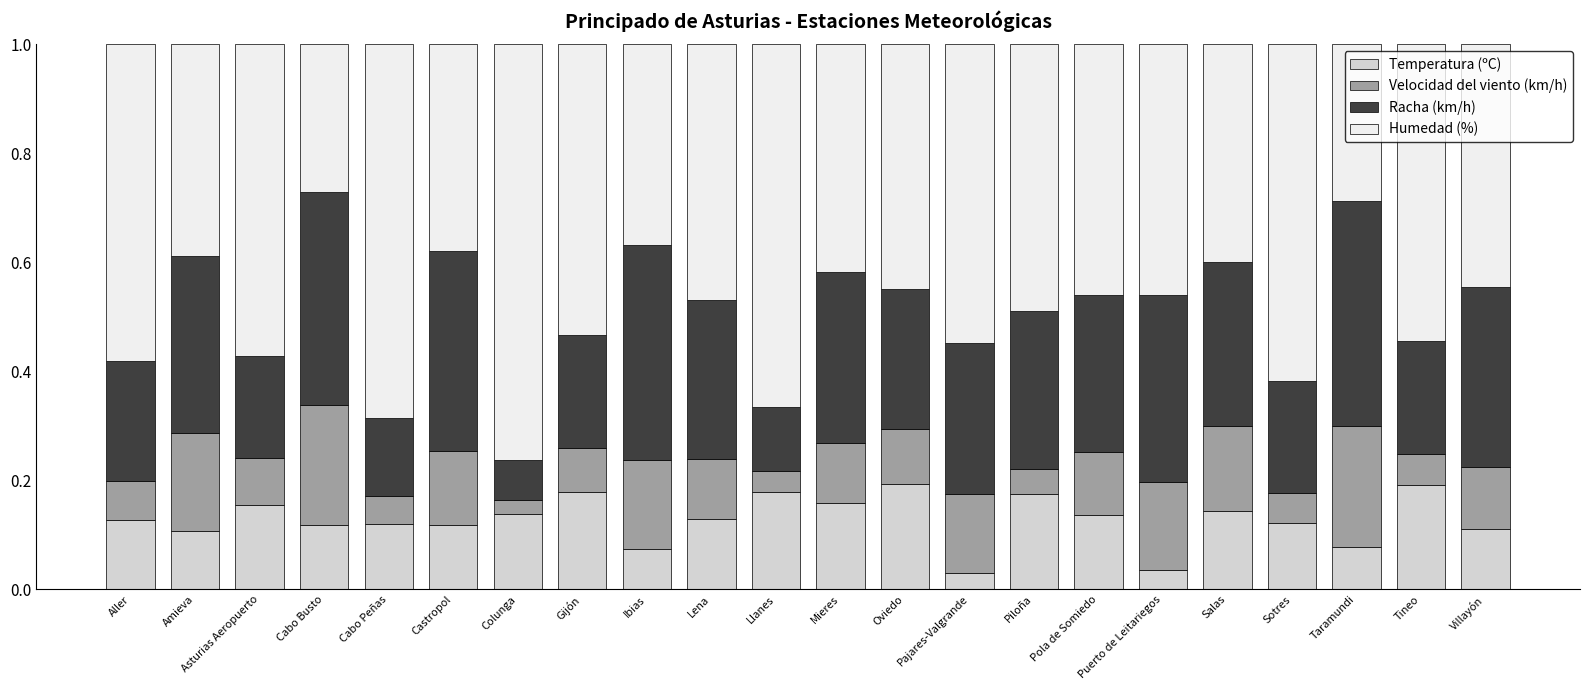

The value of Temperatura (ºC) at Taramundi is 0.1. True or false?

True